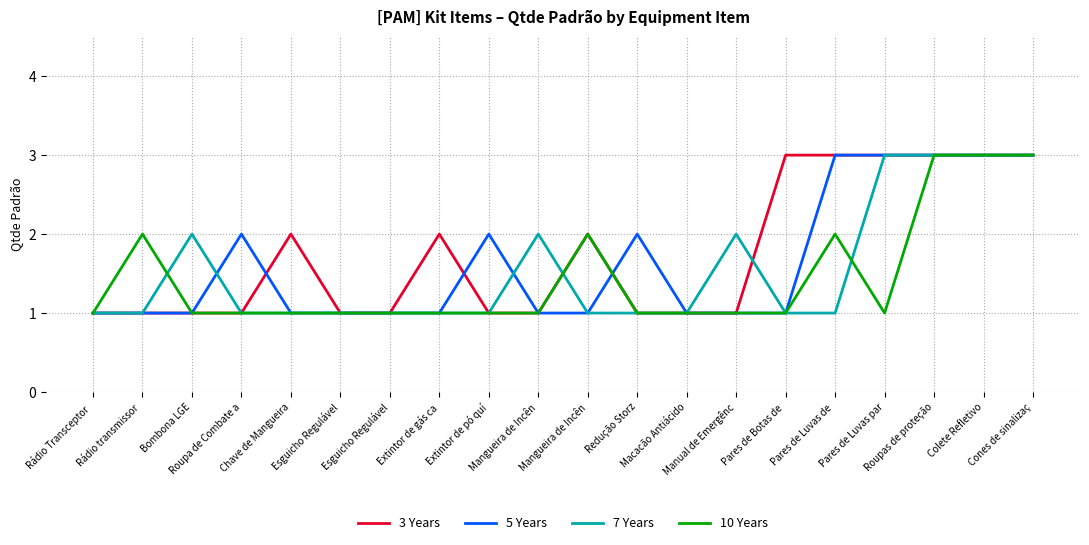

What is the label of the 13th point from the right?

Extintor de gás ca